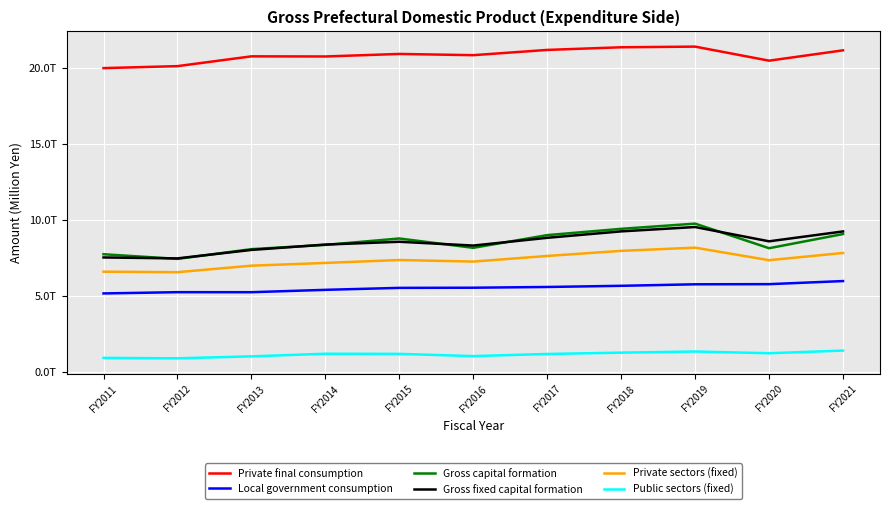

Where does the Gross fixed capital formation series first go above 8564673?

FY2017